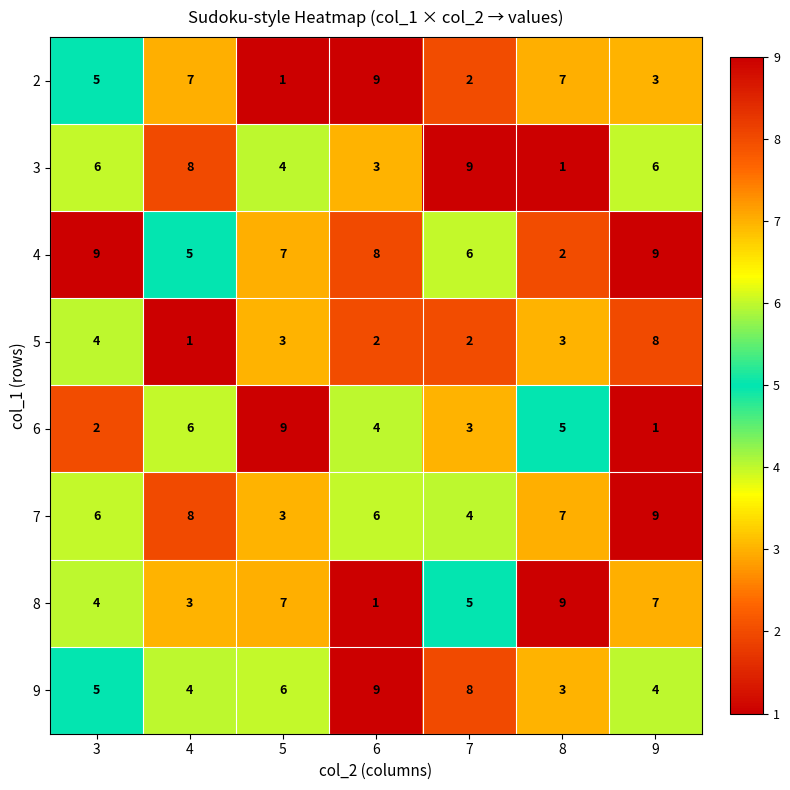

What is the greatest value displayed?

9